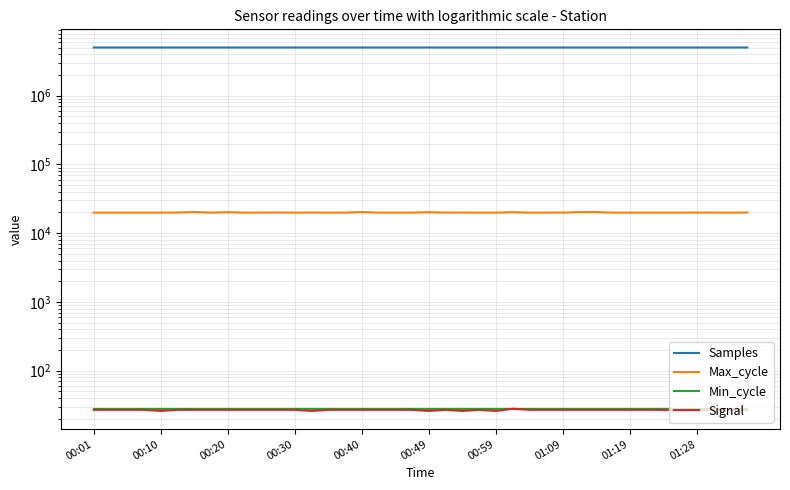

Which series has the widest spread of values?

Samples